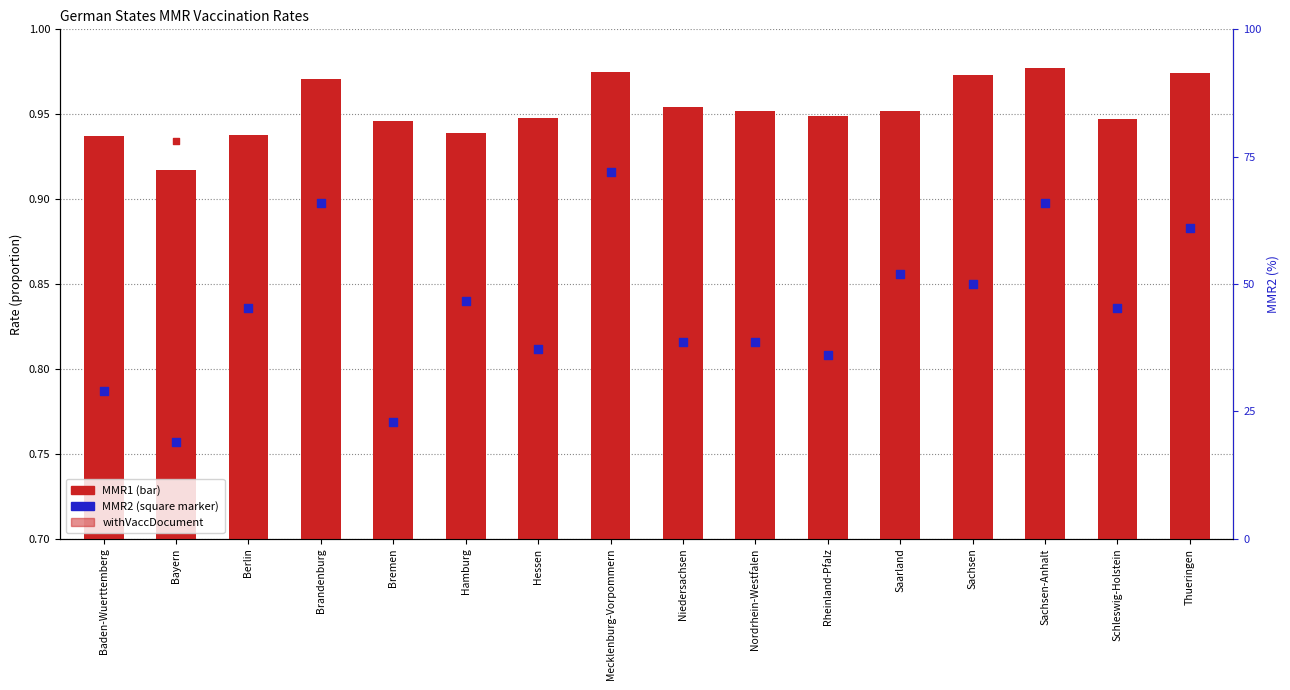

At which category is the sum across all series the highest?

Mecklenburg-Vorpommern